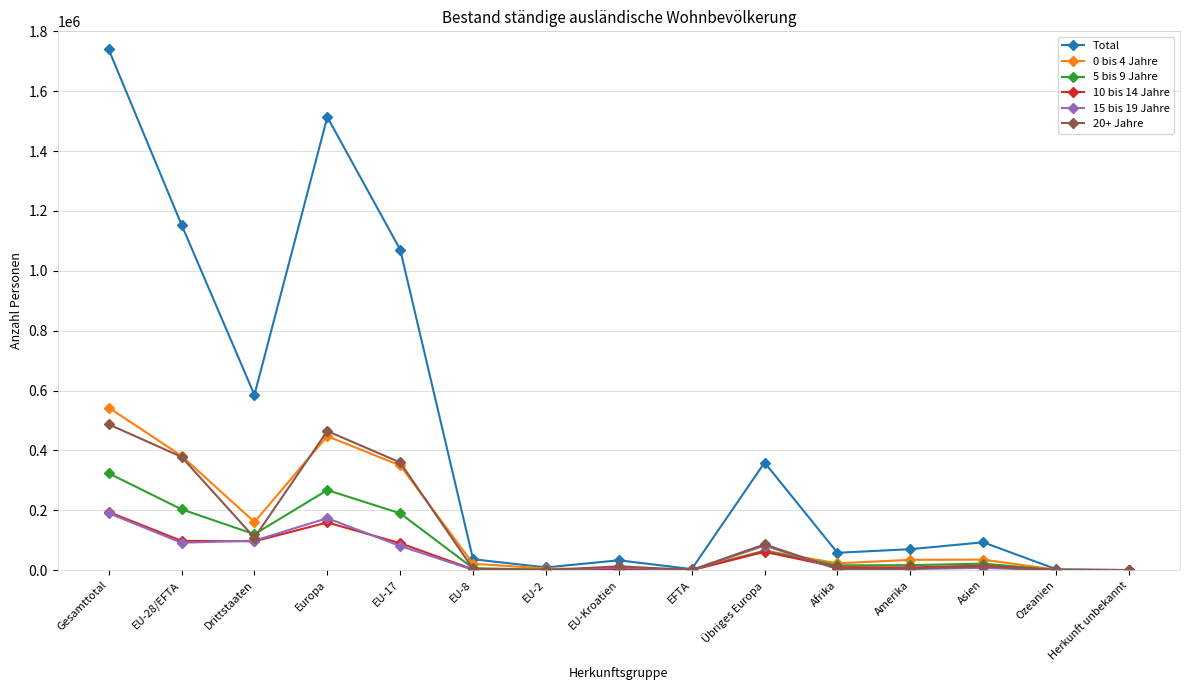

What is the maximum value for Total?

1739633